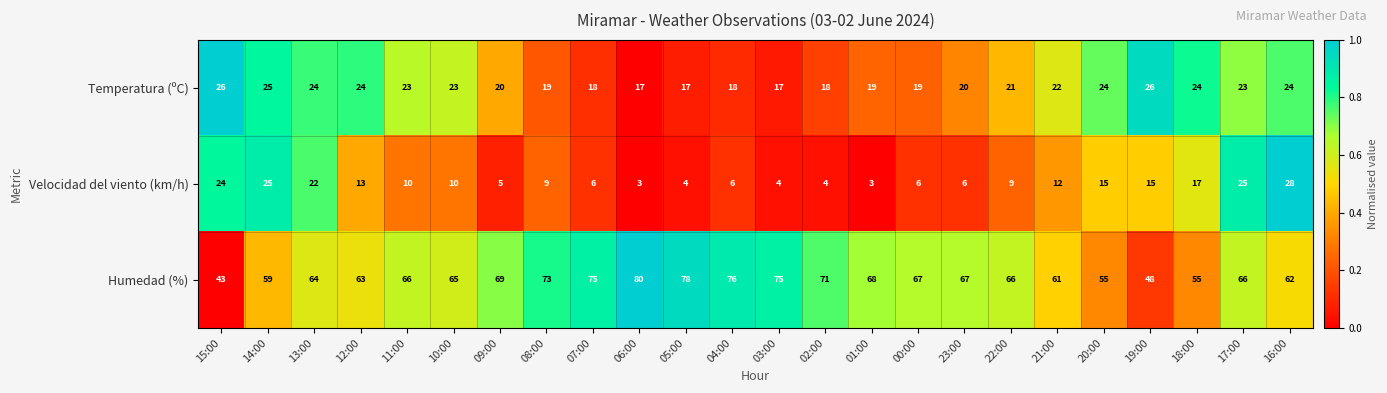

The value of Velocidad del viento (km/h) at 22:00 is 5. True or false?

False